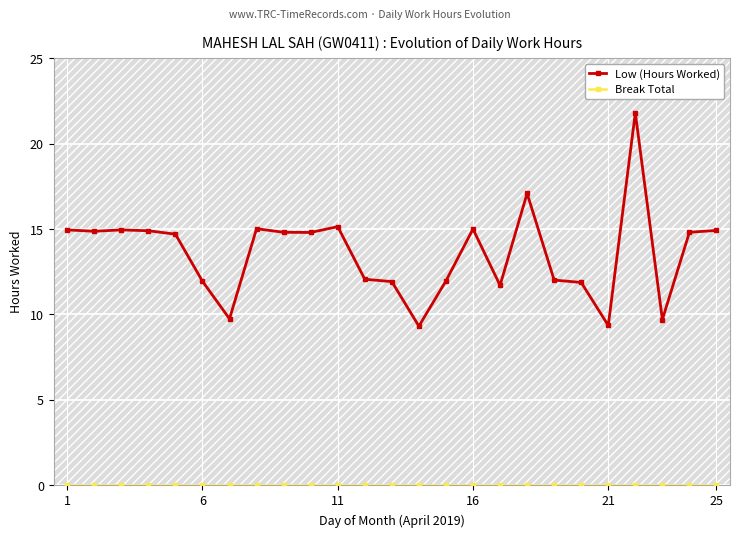

What is the value of the Low (Hours Worked) point at the 24th from the left?

14.8